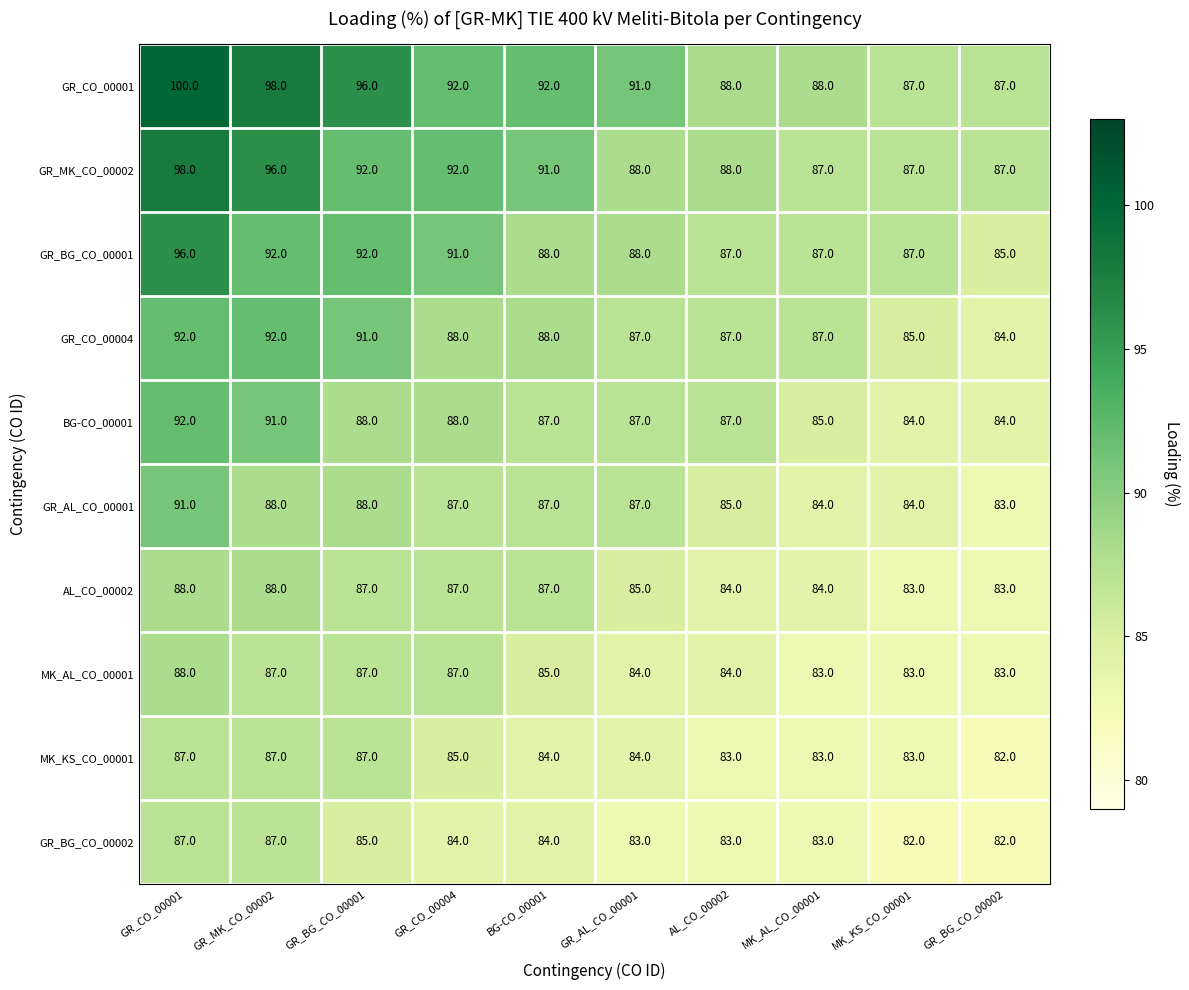

Between GR_CO_00004 and GR_AL_CO_00001, which series saw the biggest shift?

GR_MK_CO_00002